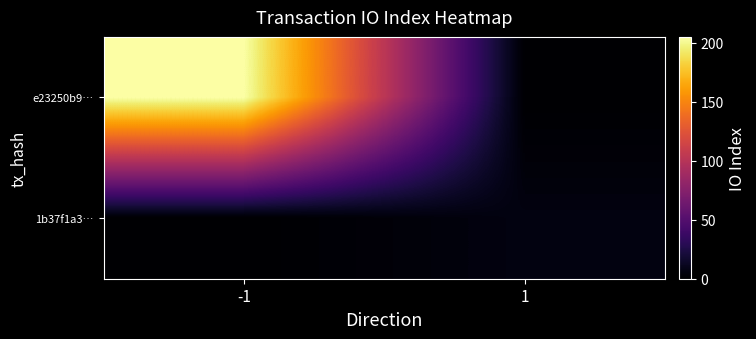

Reading left to right, list all the values displayed in this chart.

e23250b9…: -1=205	1=0
1b37f1a3…: -1=0	1=6